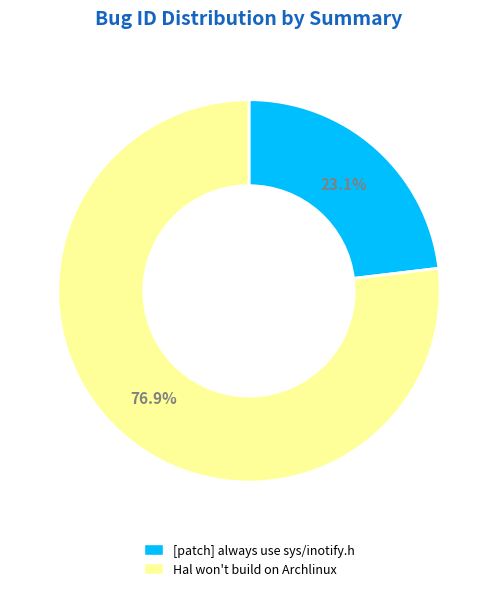

Rank the categories by value from lowest to highest.

[patch] always use sys/inotify.h, Hal won't build on Archlinux